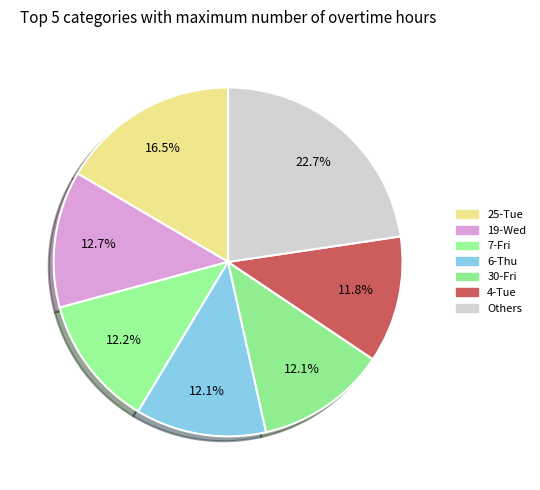

How many slices are in this pie chart?

7